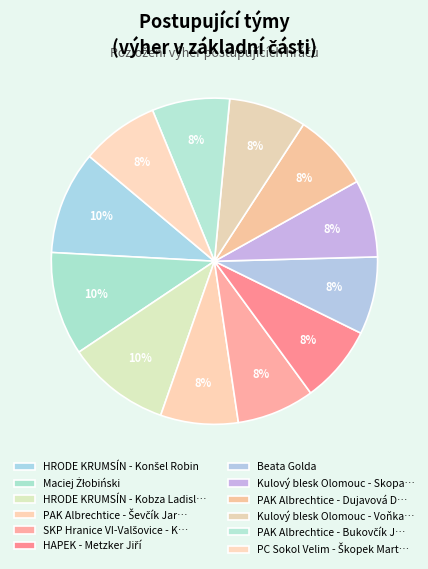

Count the number of slices in the pie.

12